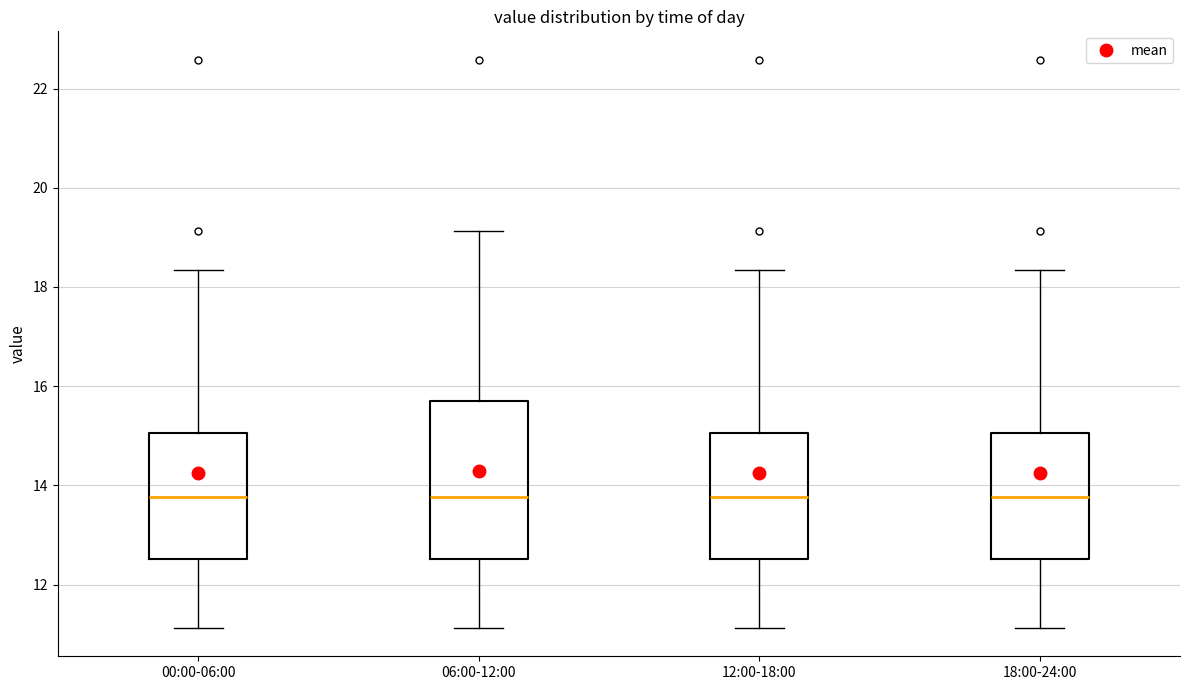

Comparing the boxes themselves (not the whiskers), which one is the tallest?

06:00-12:00